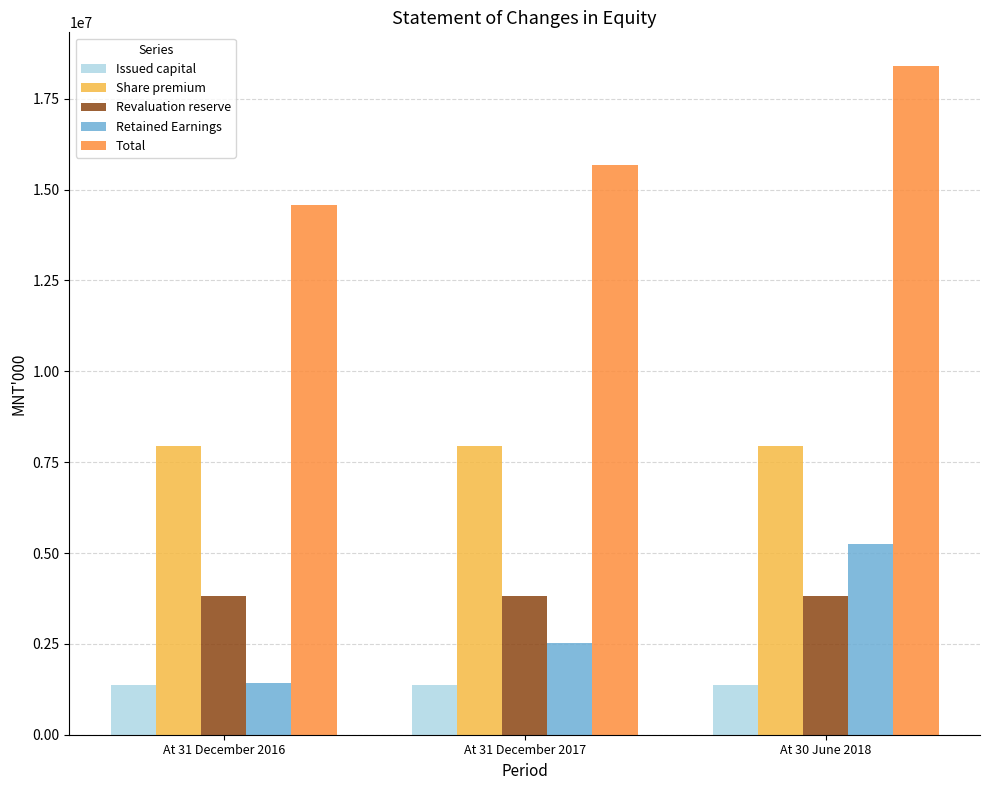

Is it true that Retained Earnings equals 2447690.2 at At 31 December 2016?

False